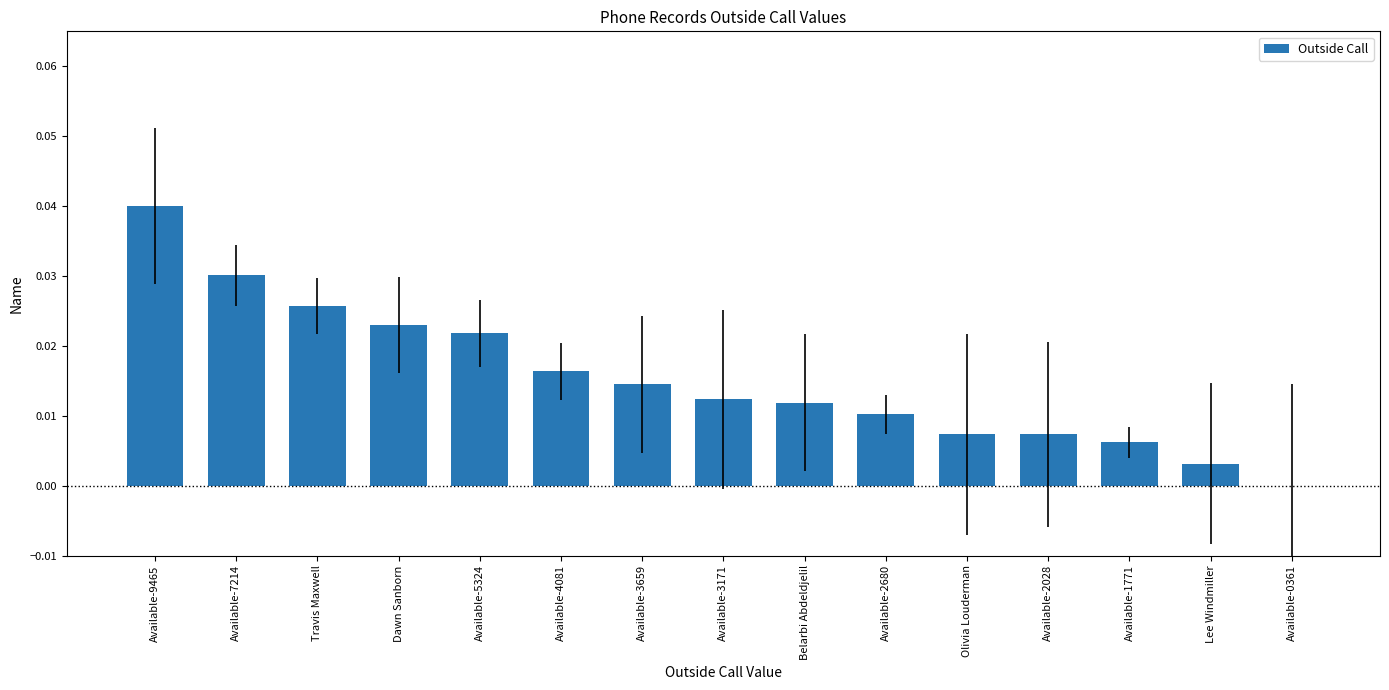

Is it true that the value at Belarbi Abdeldjelil is 0.0?

True